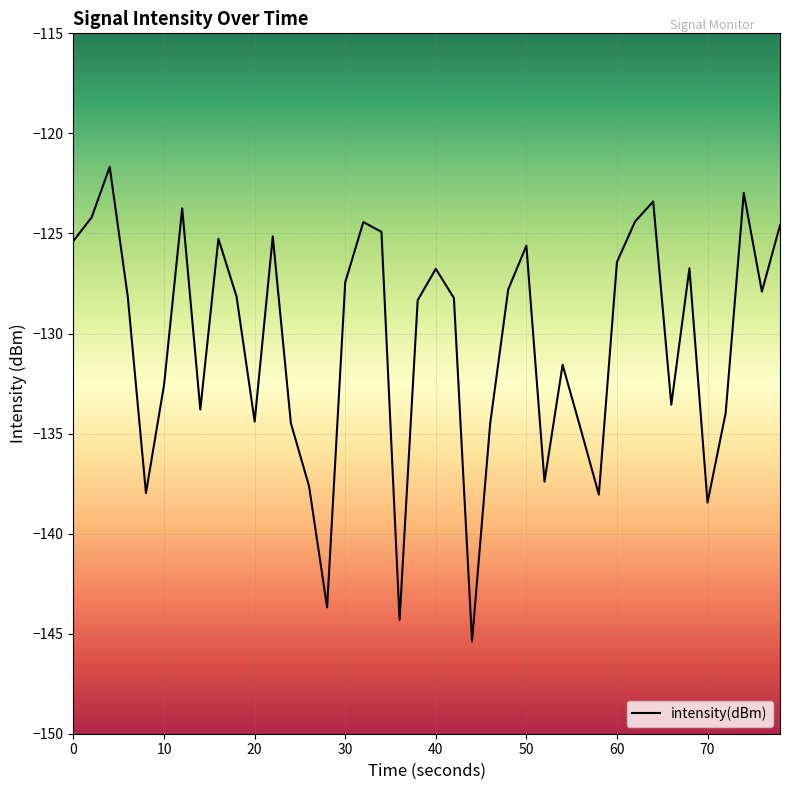

How many lines are shown in the chart?

1